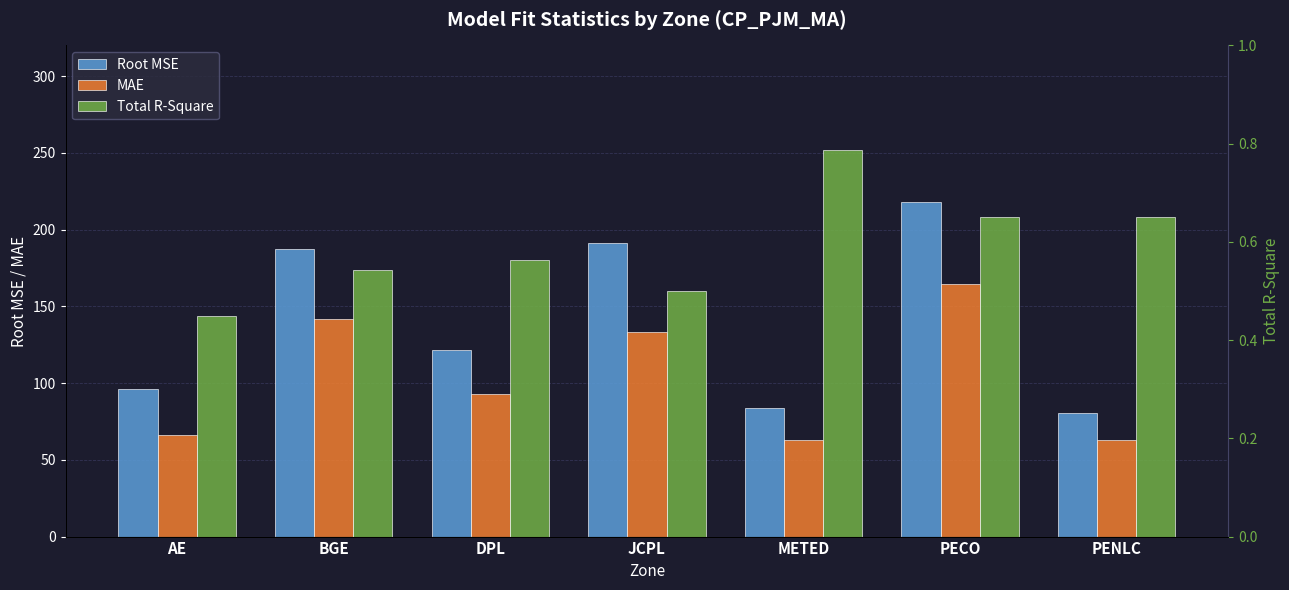

What are all the series names shown in the legend?

Root MSE, MAE, Total R-Square